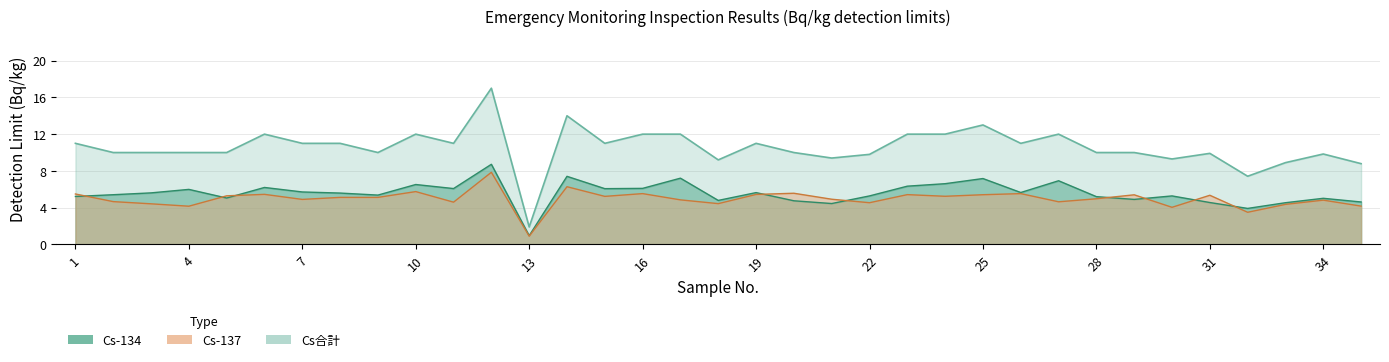

Is the value of Cs-137 at 16 greater than the value of Cs合計 at 33?

No